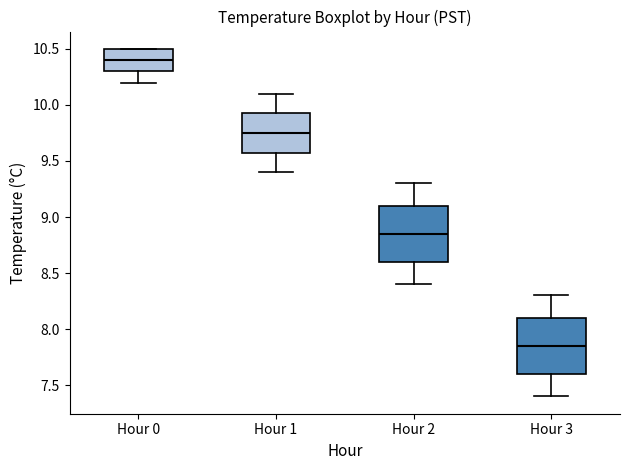

Reading left to right, read every box against the y-axis: the position of its median line, the range the box covers, and the ends of its whiskers. The values are not printed on the chart, so give them approximately, as read against the axis.

Hour 0: median 10.40, box 10.30 to 10.50, whiskers 10.20 to 10.50
Hour 1: median 9.75, box 9.60 to 9.95, whiskers 9.40 to 10.10
Hour 2: median 8.85, box 8.60 to 9.10, whiskers 8.40 to 9.30
Hour 3: median 7.85, box 7.60 to 8.10, whiskers 7.40 to 8.30